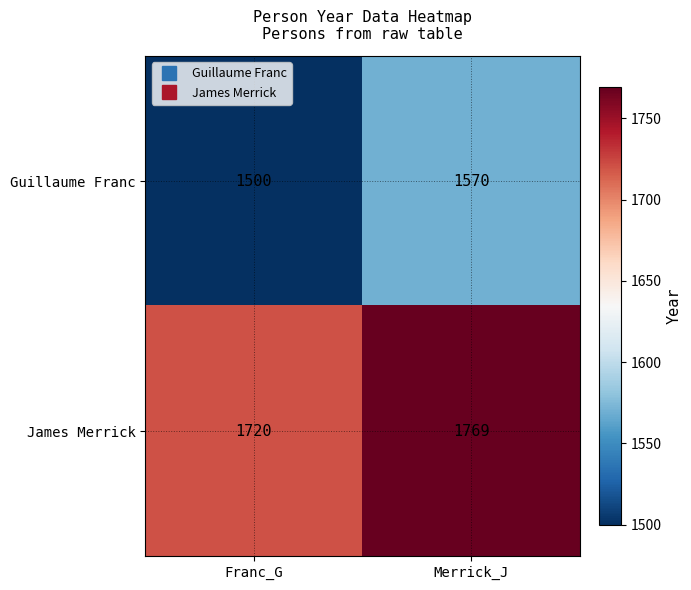

The Guillaume Franc series shows 1500 at Franc_G. True or false?

True